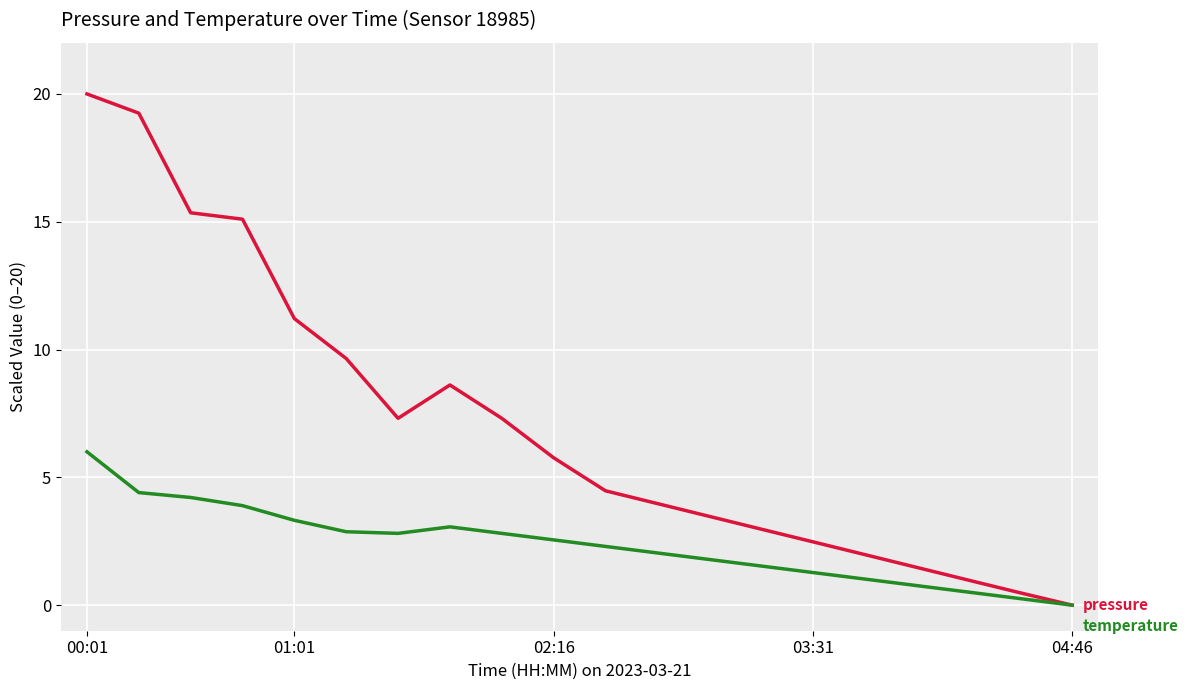

What is the maximum value shown in the chart?

20.0